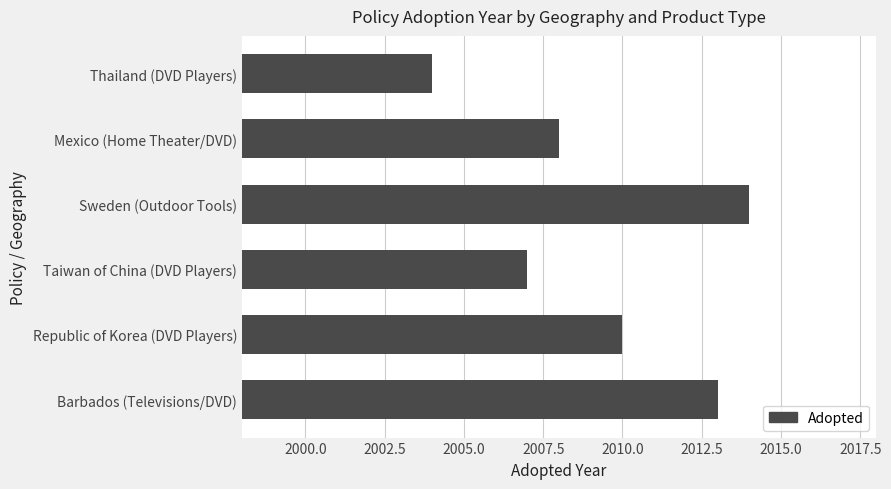

What is the difference between the maximum and minimum values?

10